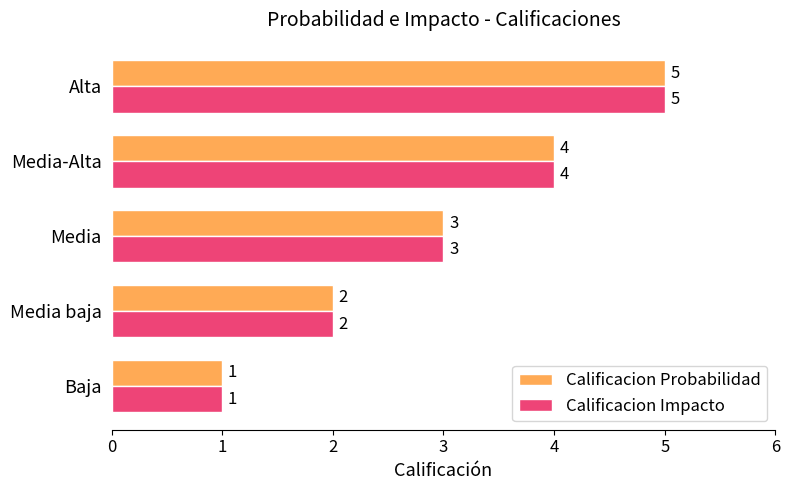

What is the total value across all series at Media-Alta?

8